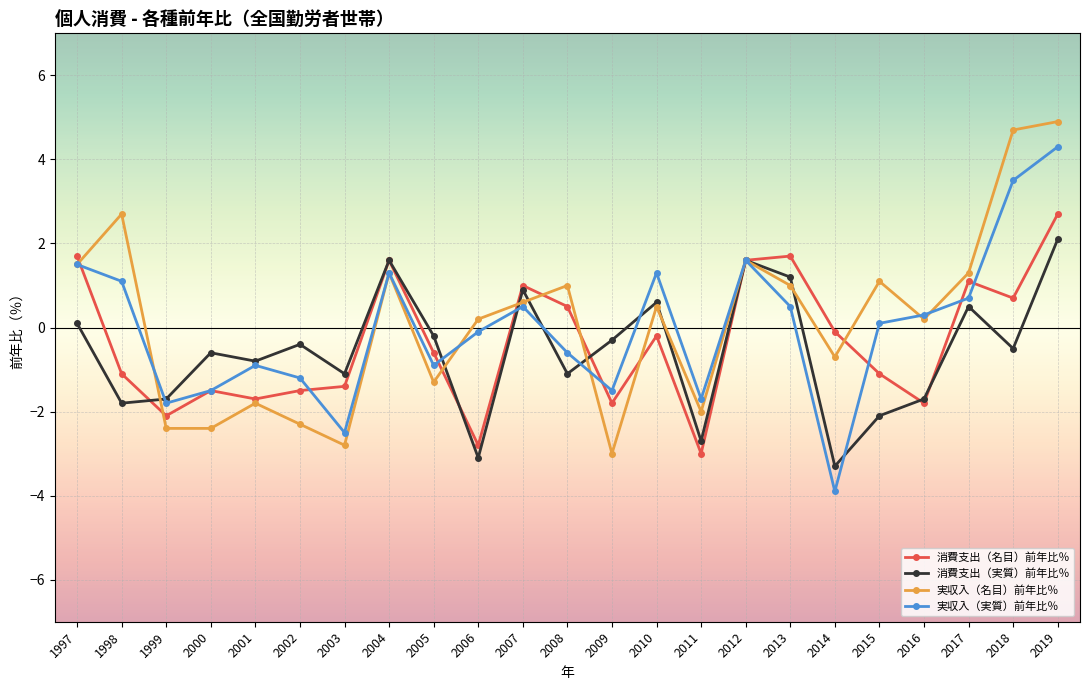

How many positive values does the 消費支出（名目）前年比％ series have?

9